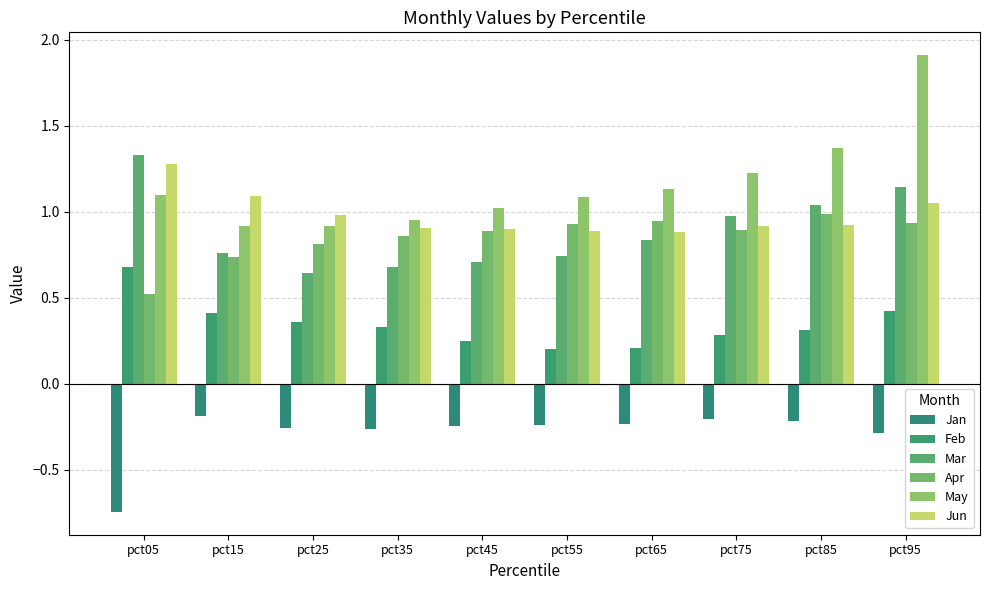

Which has a higher value, pct65 or pct55?

pct65